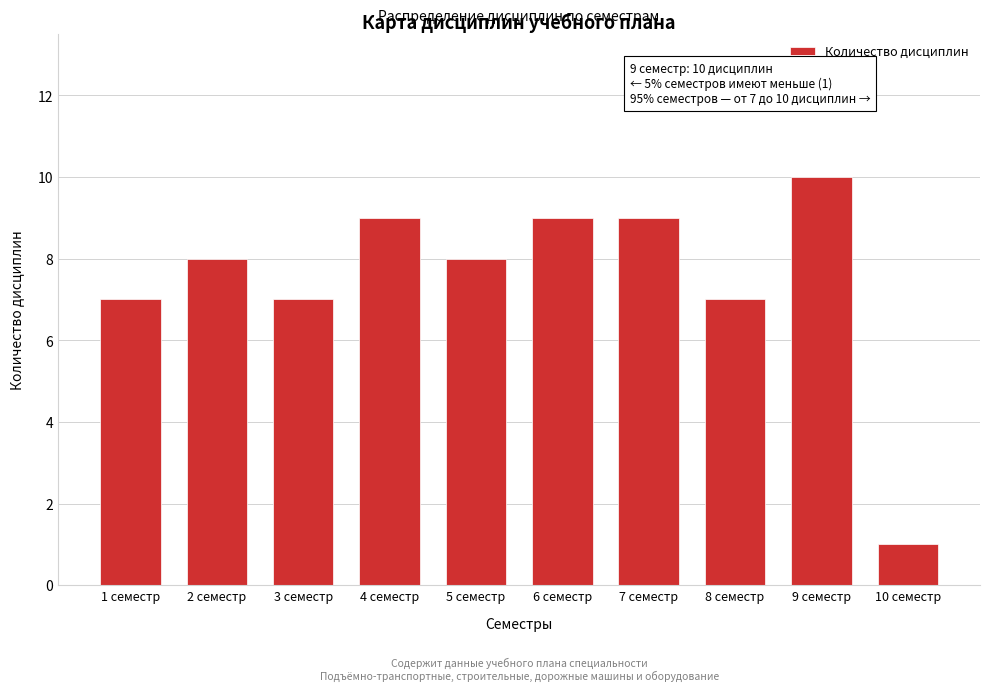

Reading left to right, extract all data points from this chart.

7	8	7	9	8	9	9	7	10	1